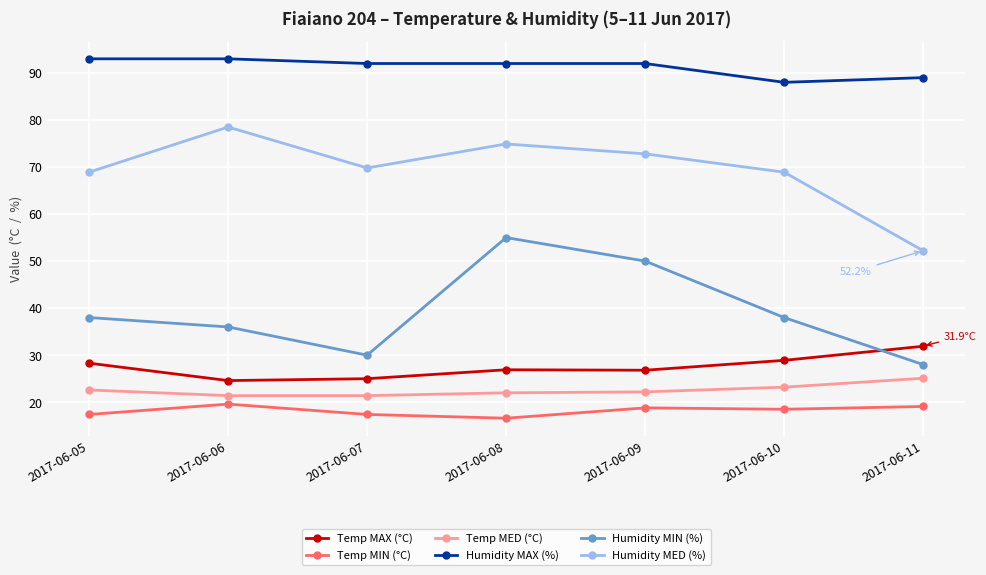

What are all the series names shown in the legend?

Temp MAX (°C), Temp MIN (°C), Temp MED (°C), Humidity MAX (%), Humidity MIN (%), Humidity MED (%)